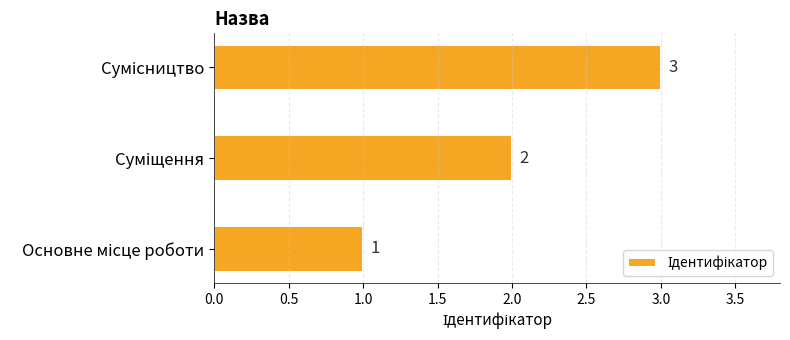

How many values are between 1 and 3?

3